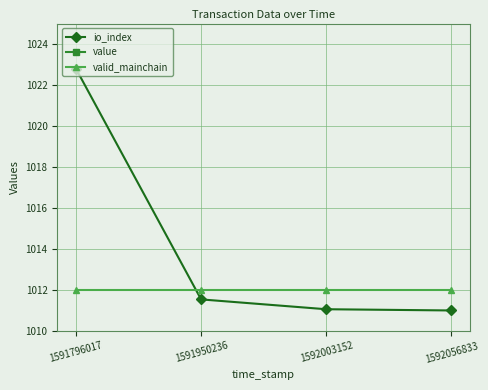

Reading right to left, extract all data points from this chart.

io_index: 1011.0	1011.1	1011.5	1022.8
value: 1965.8	2017.6	2017.6	1965.8
valid_mainchain: 1012.0	1012.0	1012.0	1012.0